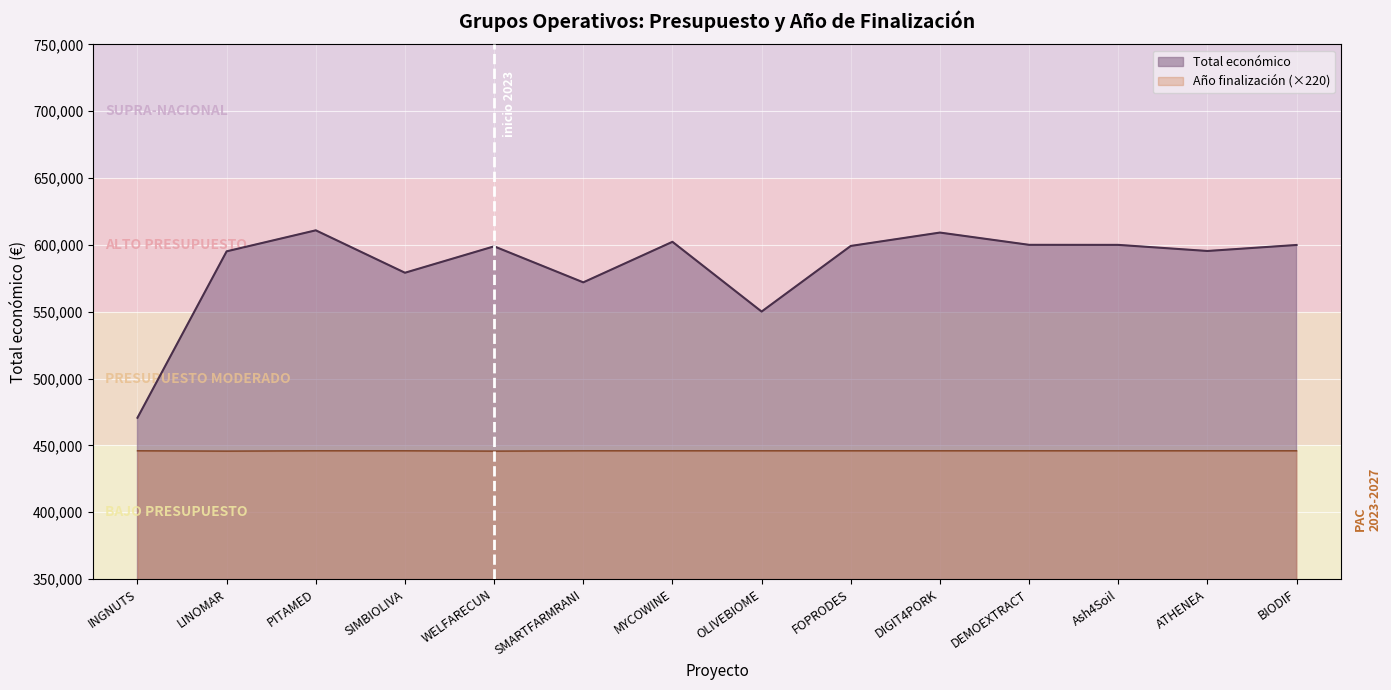

How many categories are shown in the chart?

14